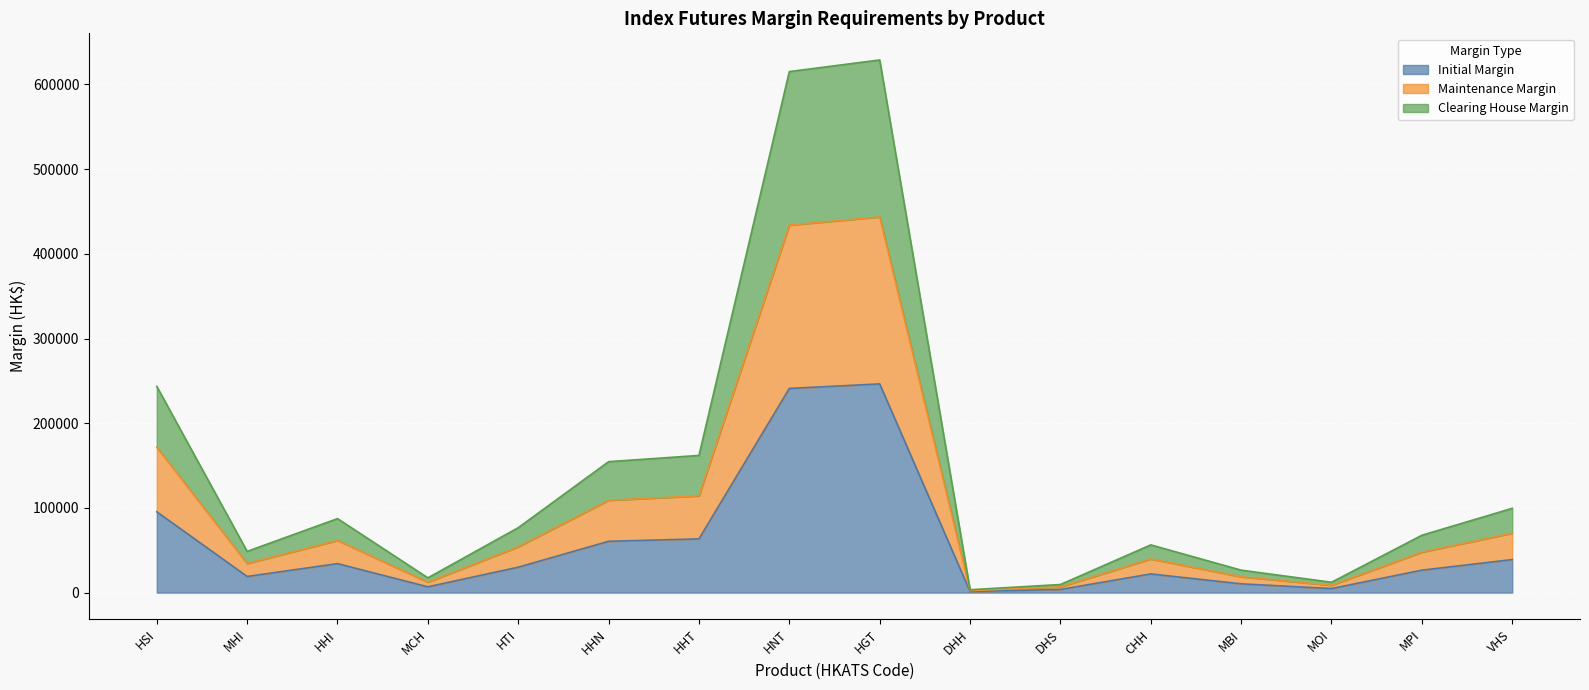

Where is the first local minimum for Clearing House Margin?

MHI